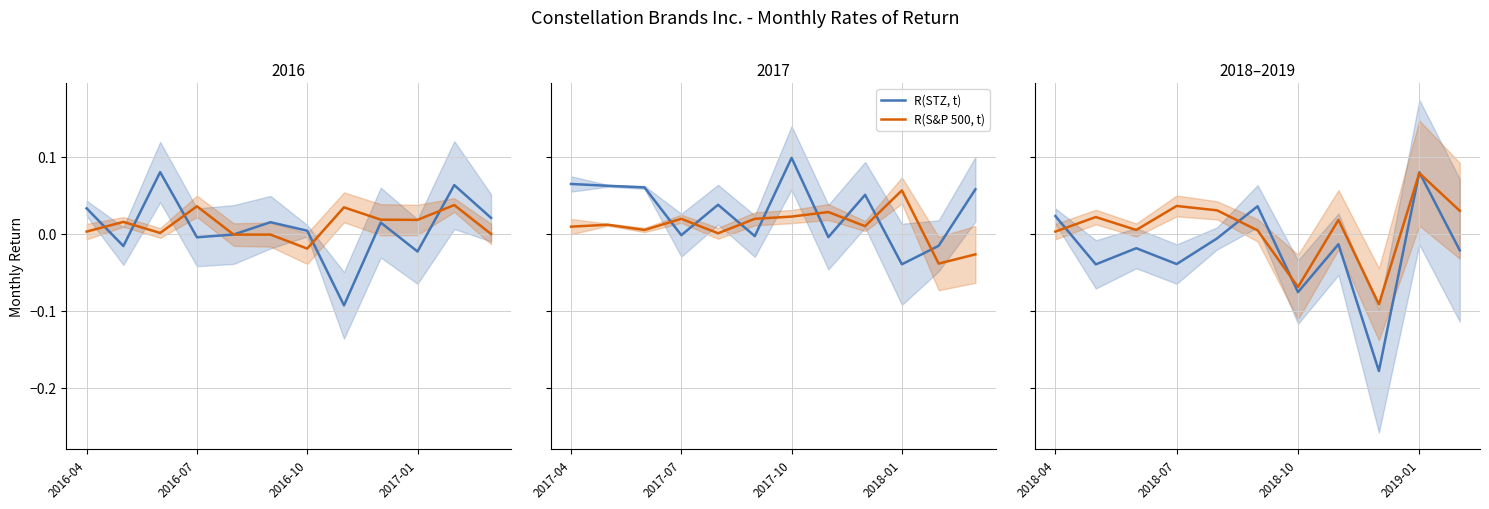

At which label does R(STZ, t) first exceed 0?

2018-04